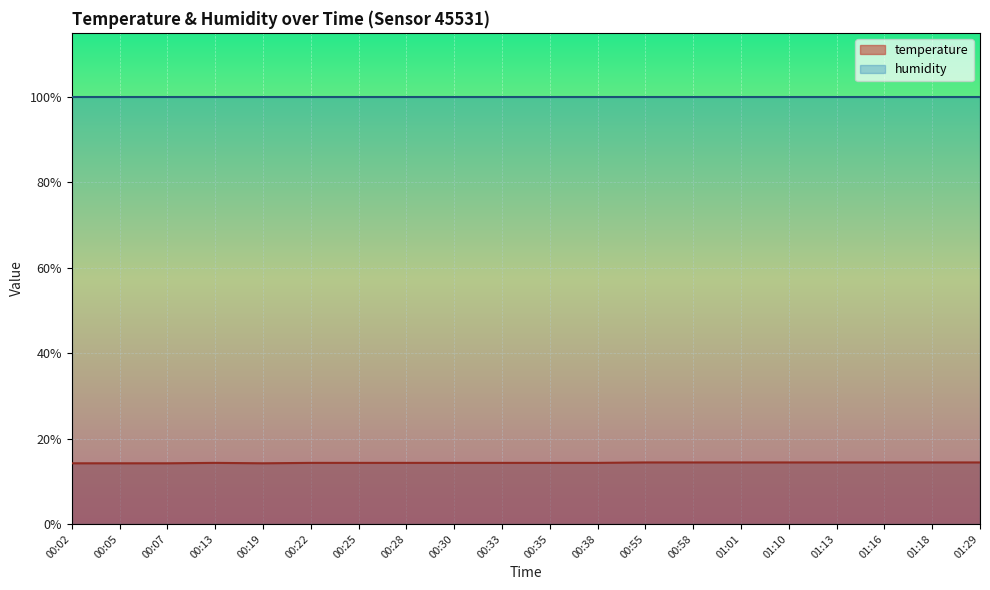

What value does the data have at 00:07?

14.2